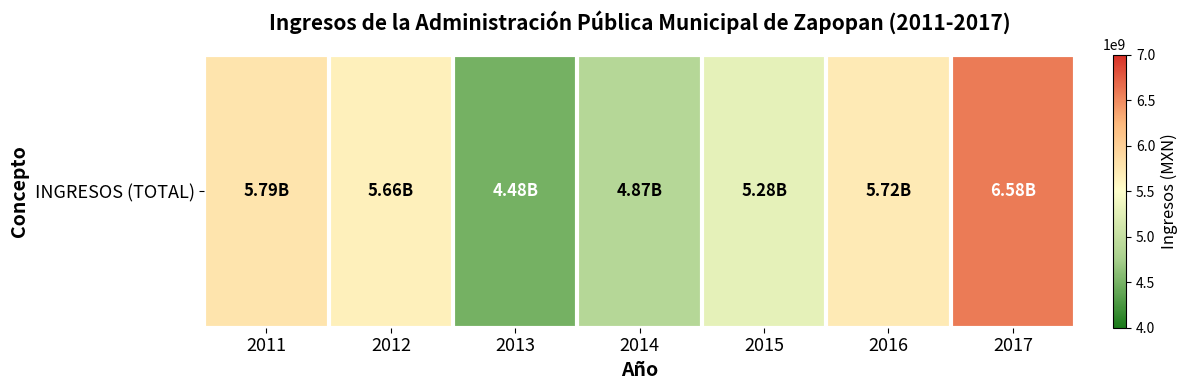

Rank the categories by value from highest to lowest.

2017, 2011, 2016, 2012, 2015, 2014, 2013